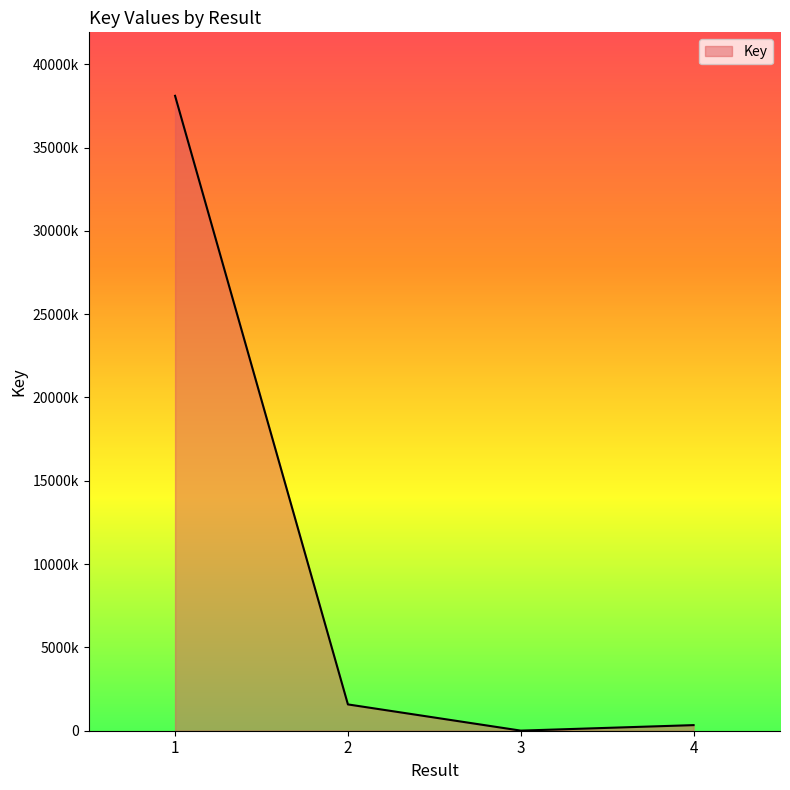

How many points are lower than both their immediate neighbors (excluding endpoints)?

1